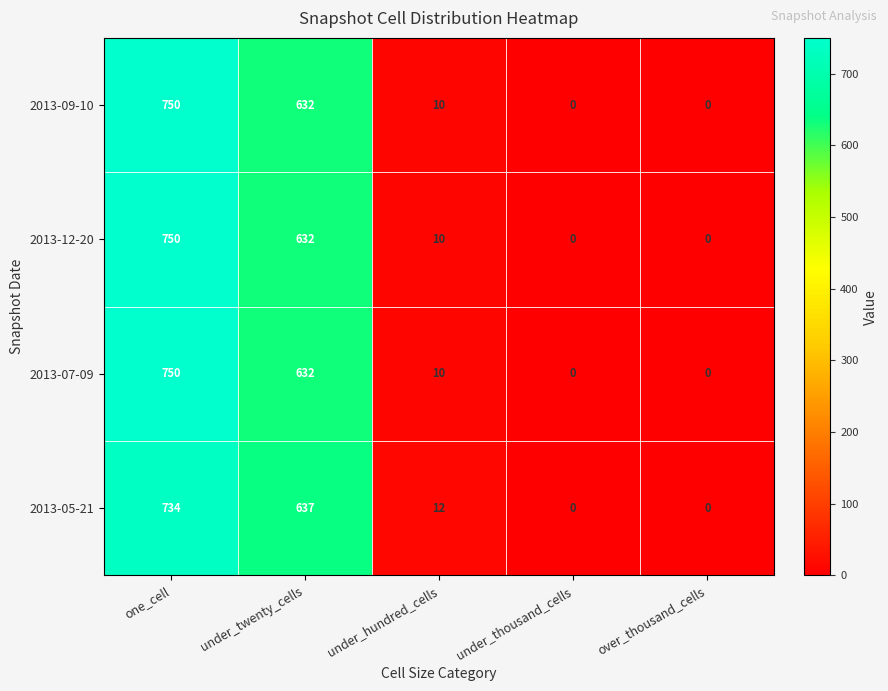

What is the maximum value shown in the chart?

750